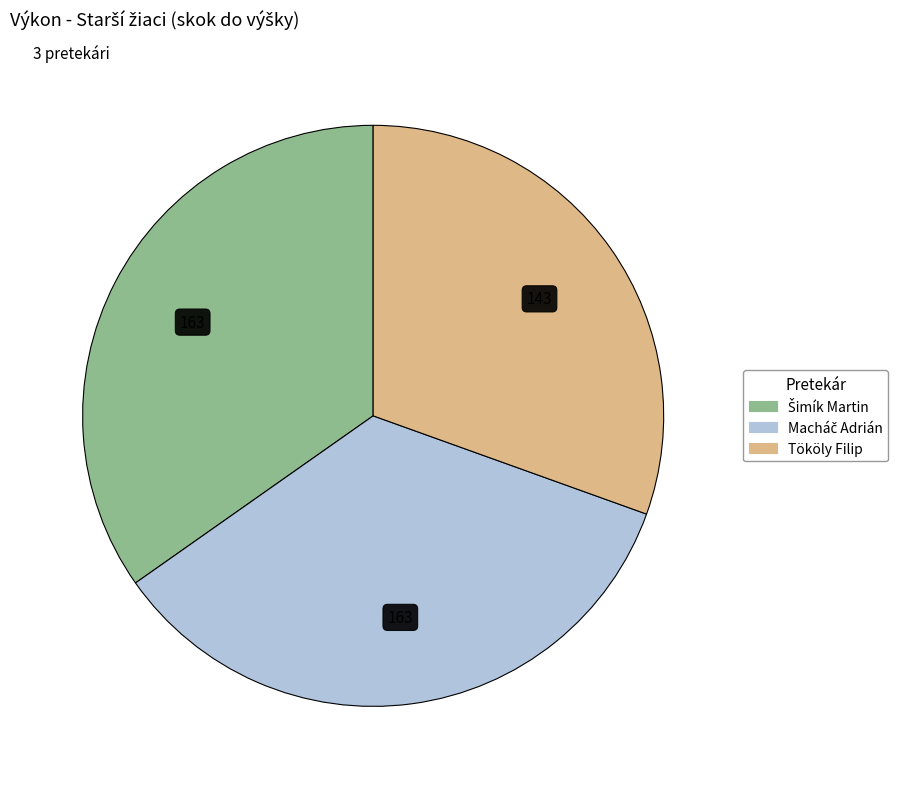

Is there any slice that represents more than half of the pie?

No